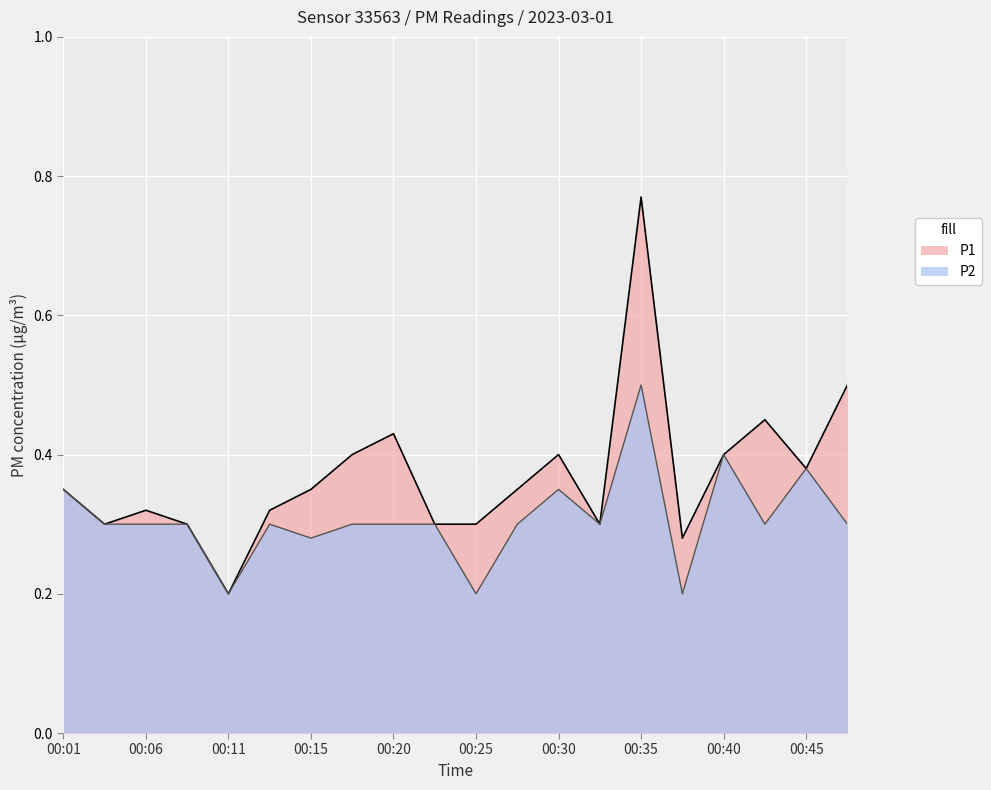

Reading left to right, transcribe all the data shown in this chart.

P1: 00:01=0.3	00:03=0.3	00:06=0.3	00:08=0.3	00:11=0.2	00:13=0.3	00:15=0.3	00:18=0.4	00:20=0.4	00:23=0.3	00:25=0.3	00:28=0.3	00:30=0.4	00:33=0.3	00:35=0.8	00:37=0.3	00:40=0.4	00:42=0.5	00:45=0.4	00:47=0.5
P2: 00:01=0.3	00:03=0.3	00:06=0.3	00:08=0.3	00:11=0.2	00:13=0.3	00:15=0.3	00:18=0.3	00:20=0.3	00:23=0.3	00:25=0.2	00:28=0.3	00:30=0.3	00:33=0.3	00:35=0.5	00:37=0.2	00:40=0.4	00:42=0.3	00:45=0.4	00:47=0.3